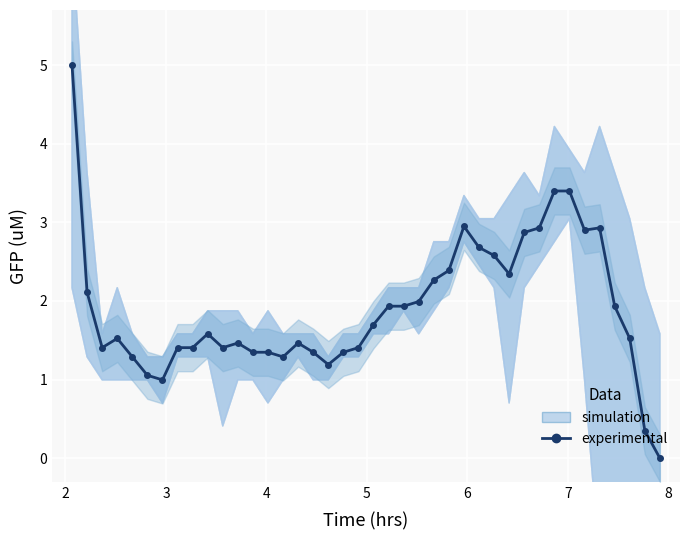

What is the value of the 2nd point from the left?

2.1